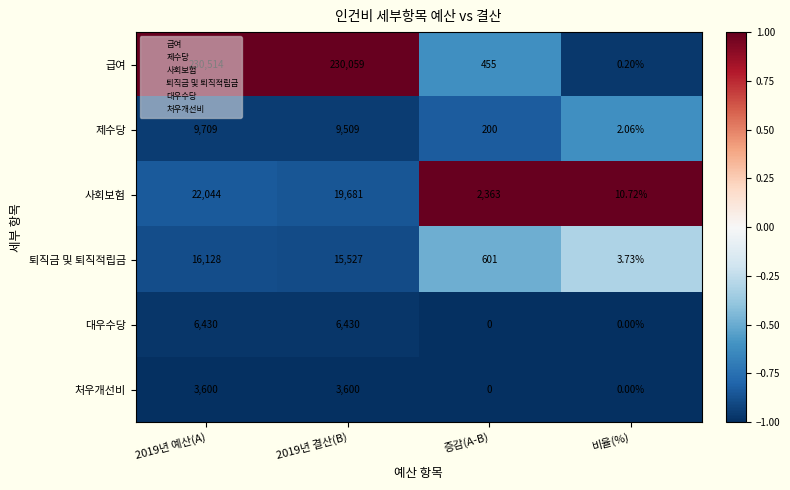

List the series in order of their peak value, lowest first.

처우개선비, 대우수당, 제수당, 퇴직금 및 퇴직적립금, 사회보험, 급여